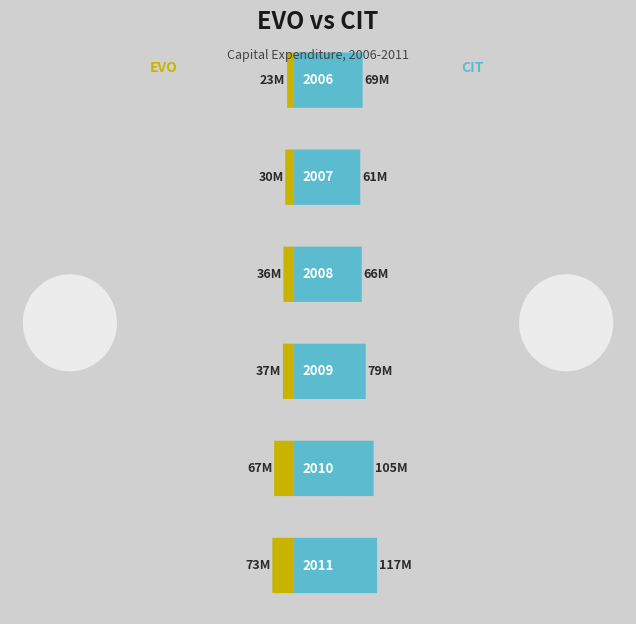

What is the sum of the Player 1 (EVO) values at 2009 and 2006?

60706941.3